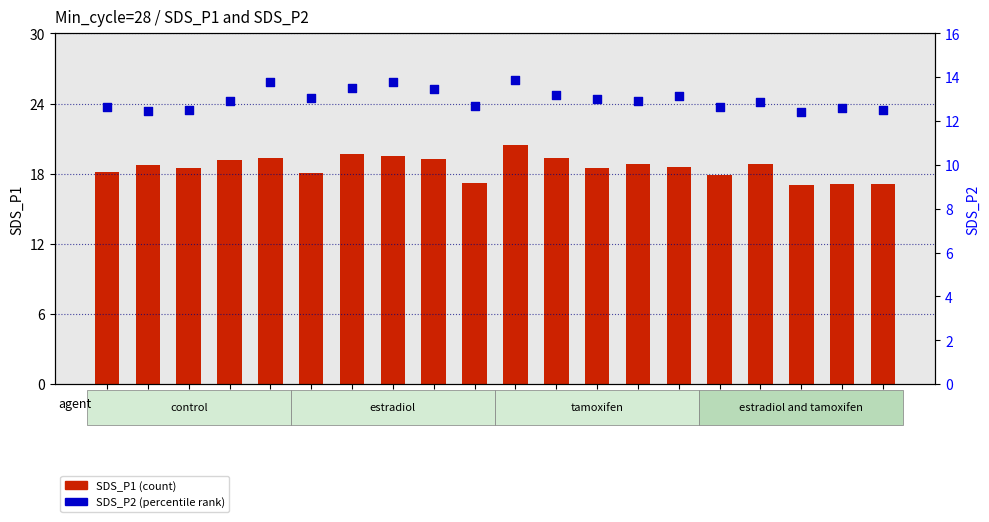

Is the value of SDS_P1 (count) at S10 greater than the value of SDS_P2 (percentile rank) at S1?

Yes